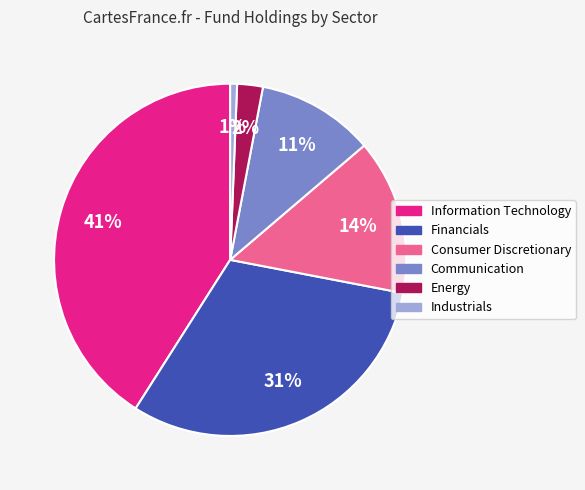

Does Communication represent more than half of the total?

No